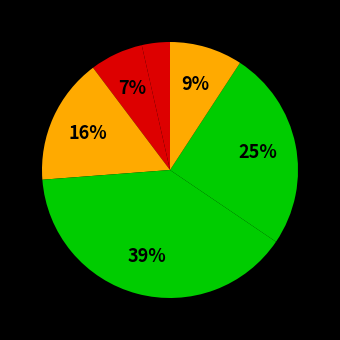

Count the number of slices in the pie.

6